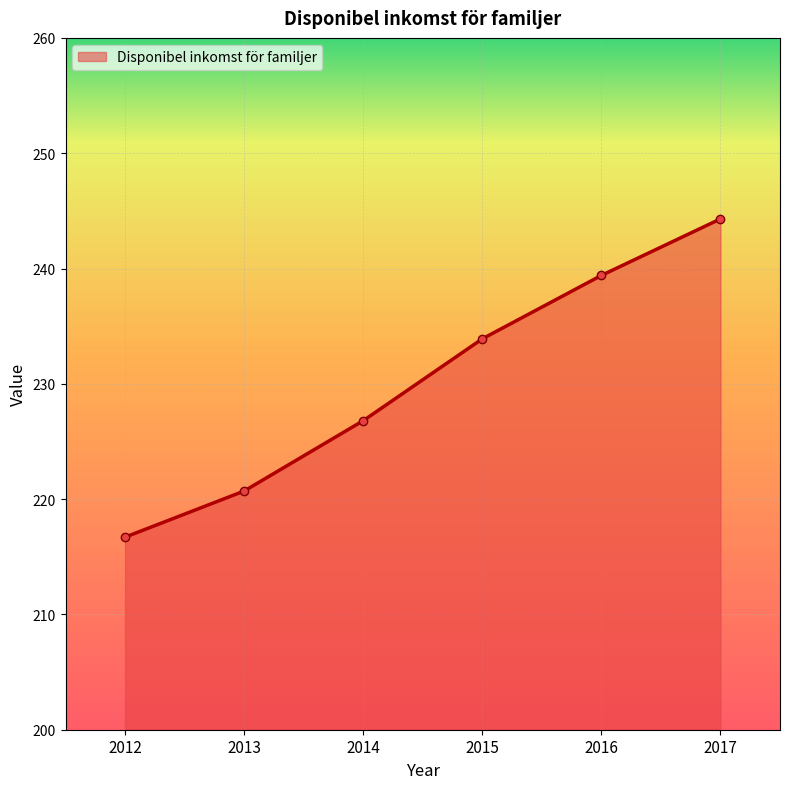

The value at 2013 is 113.5. True or false?

False